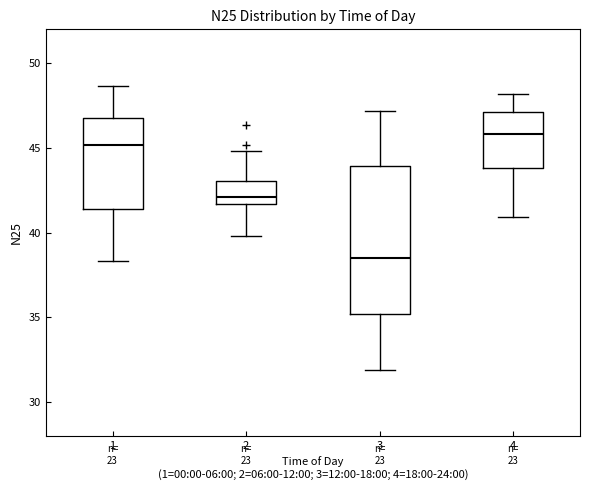

Where is the upper edge of the box at x = 3 on the y-axis? The values are not printed on the chart, so give them approximately, as read against the axis.

44.0